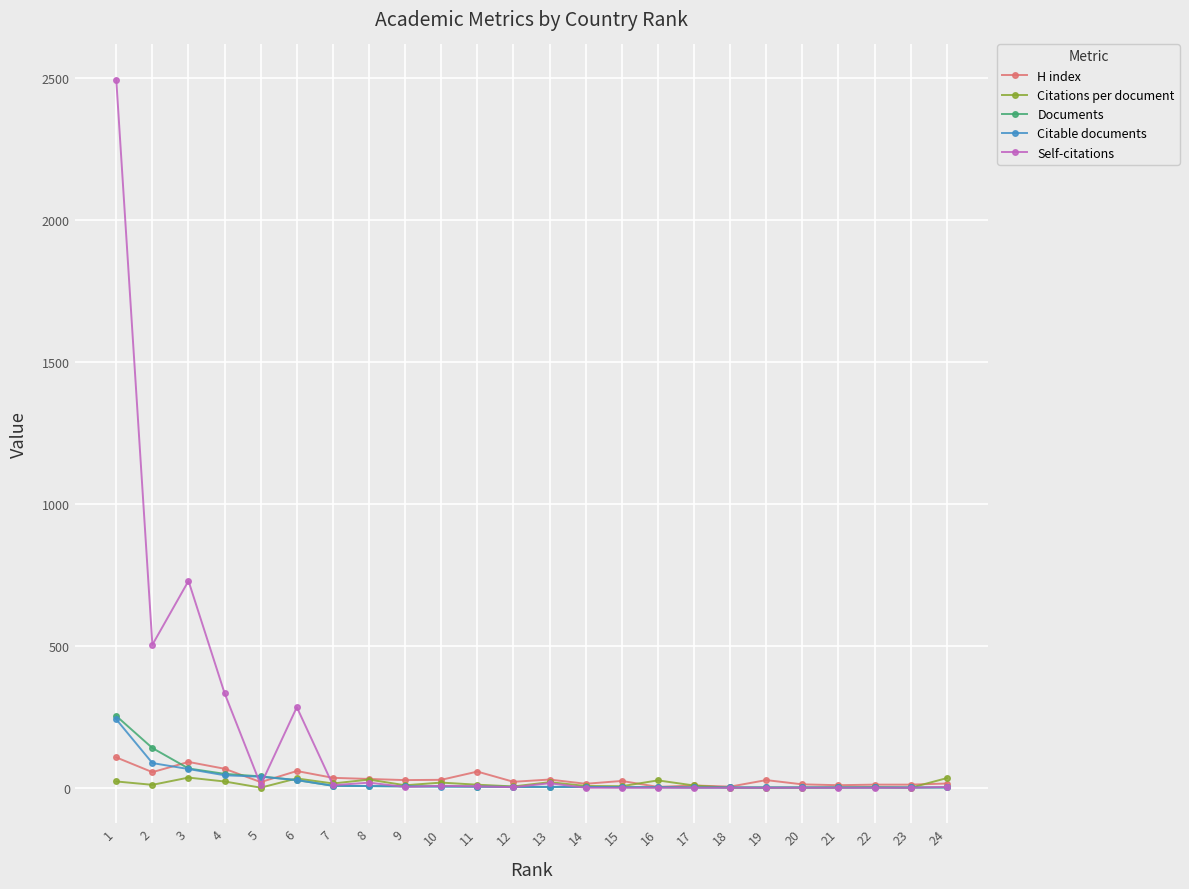

What is the value of the Self-citations point at the 9th from the left?

3.0